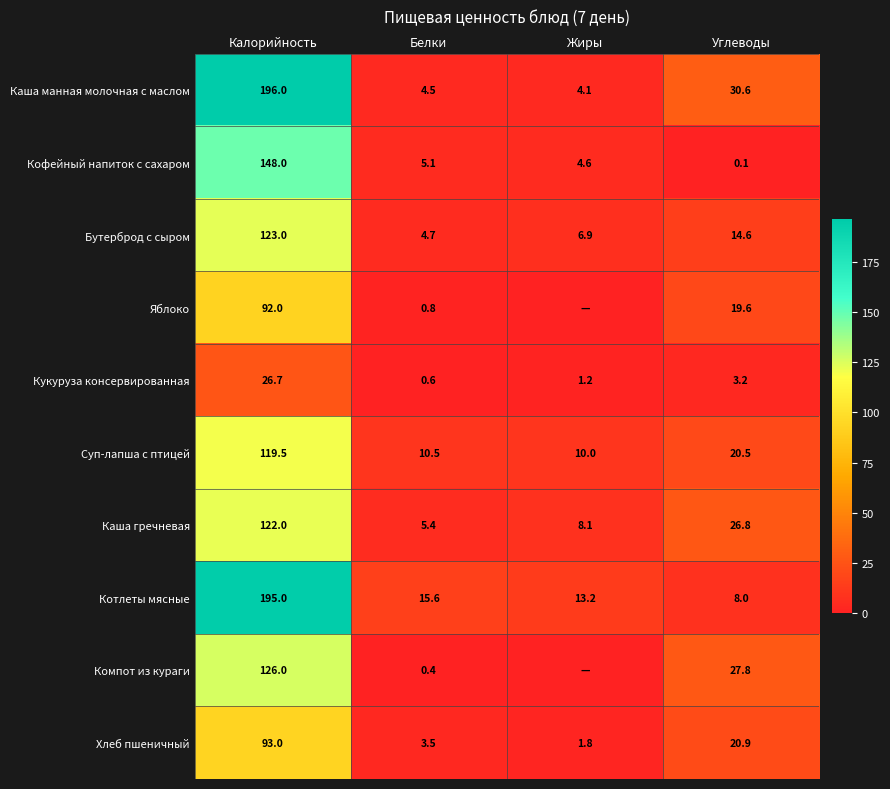

The Каша манная молочная с маслом series shows 6.9 at Белки. True or false?

False